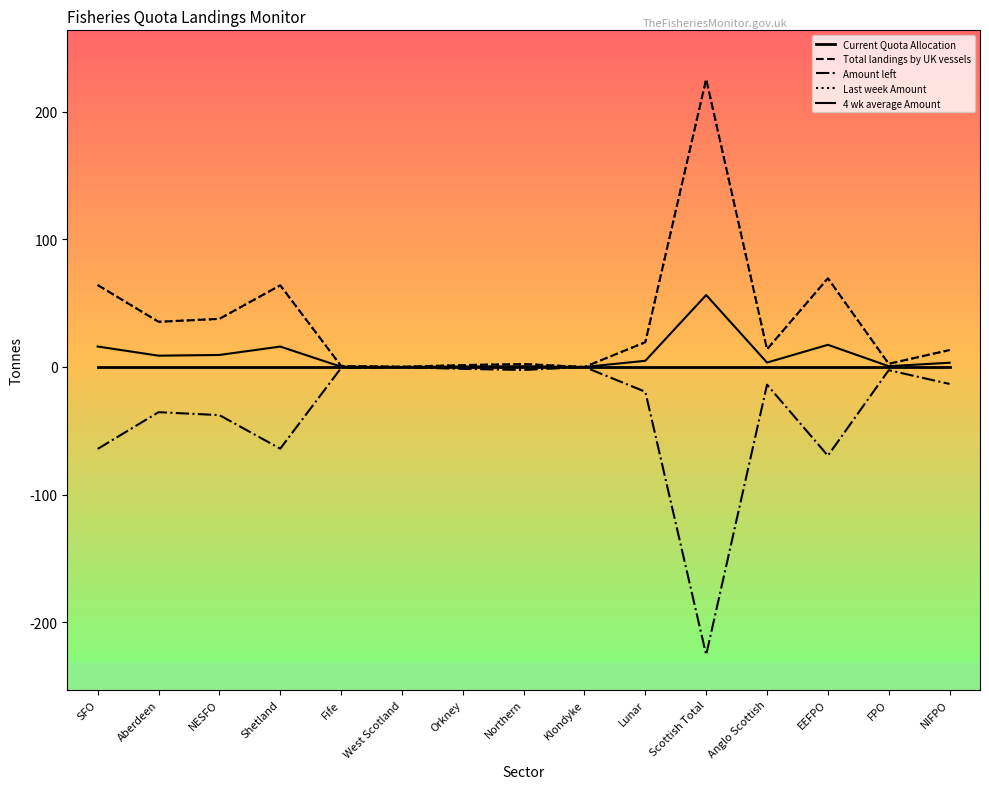

Reading right to left, list all the values displayed in this chart.

Current Quota Allocation: 0.0	0.0	0.0	0.0	0.0	0.0	0.0	0.0	0.0	0.0	0.0	0.0	0.0	0.0	0.0
Total landings by UK vessels: 13.3	2.5	69.6	13.9	225.7	19.4	0.0	2.3	1.5	0.2	0.8	64.0	37.7	35.4	64.2
Amount left: -13.3	-2.5	-69.6	-13.9	-225.7	-19.4	0.0	-2.3	-1.5	-0.2	-0.8	-64.0	-37.7	-35.4	-64.2
Last week Amount: 13.3	2.5	69.6	13.9	225.7	19.4	0.0	2.3	1.5	0.2	0.8	64.0	37.7	35.4	64.2
4 wk average Amount: 3.3	0.6	17.4	3.5	56.4	4.9	0.0	0.6	0.4	0.0	0.2	16.0	9.4	8.9	16.1